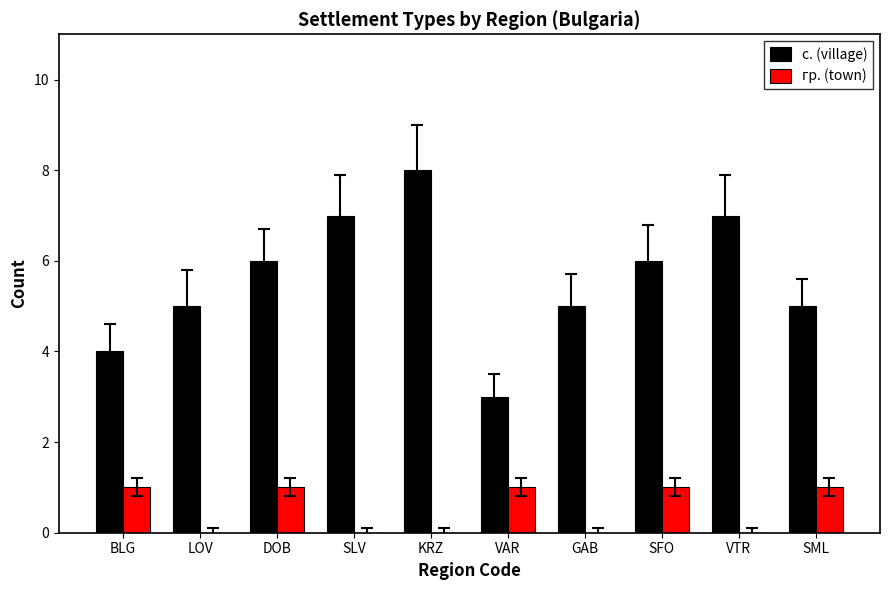

Which series has the largest total across all categories?

с. (village)